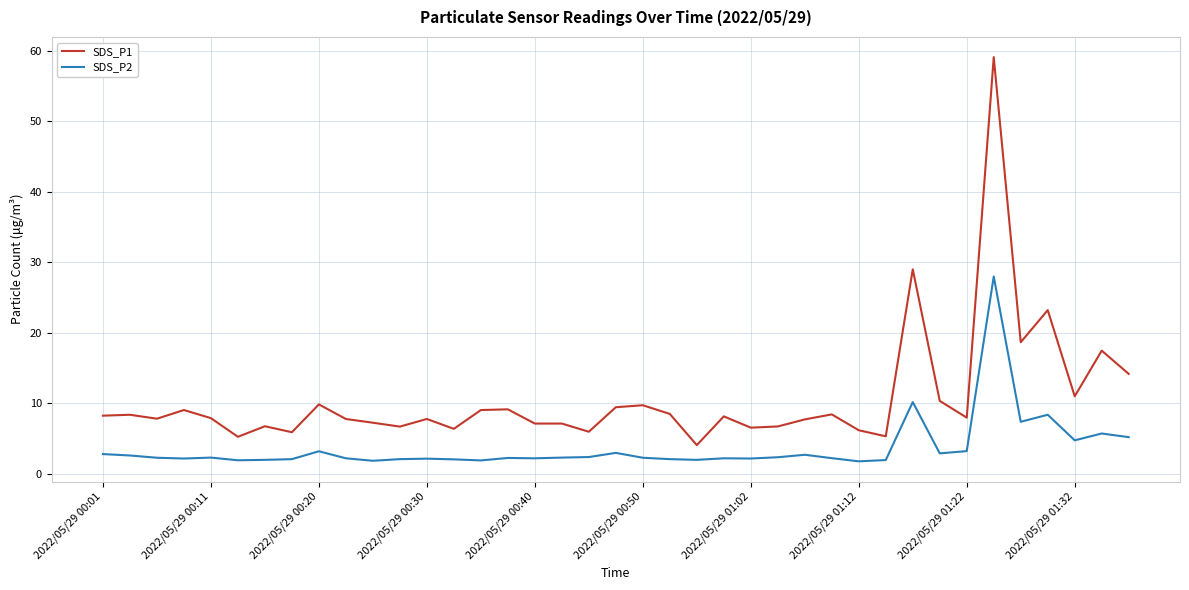

Does the chart display data point markers on the line(s)?

No